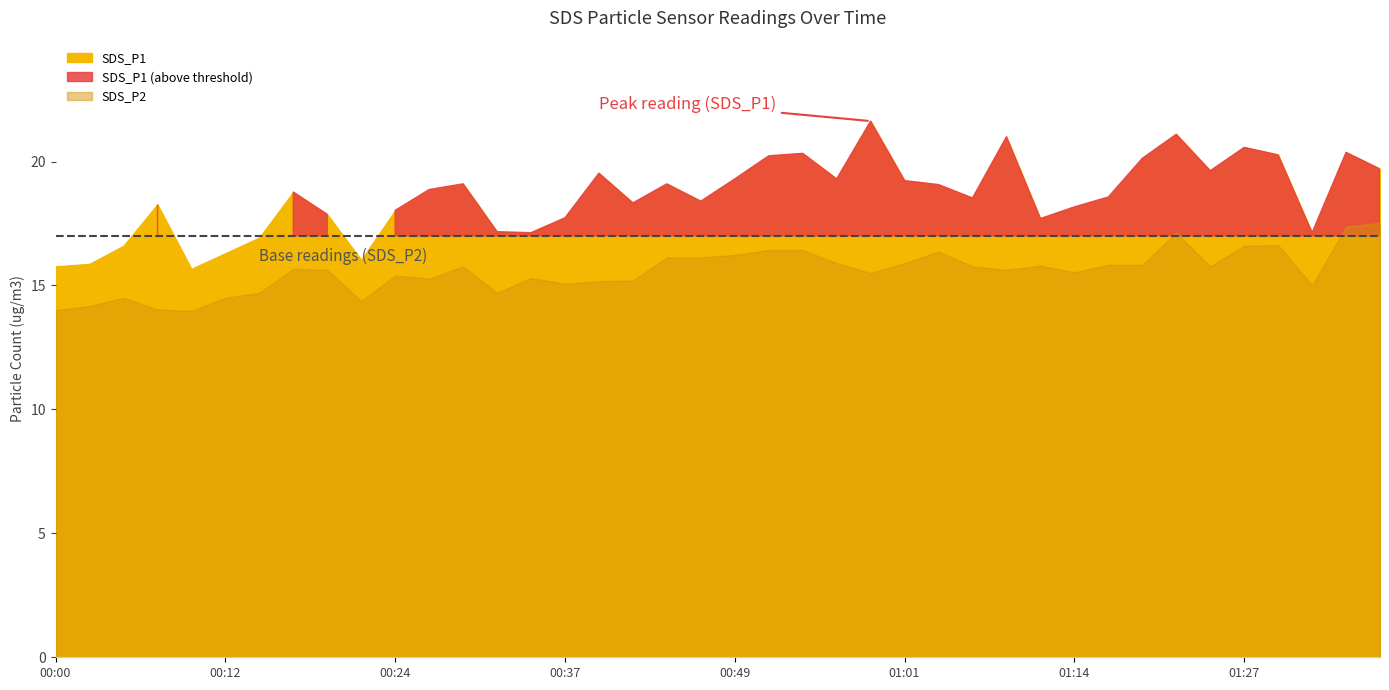

How many interior local peaks does the SDS_P2 series have?

9